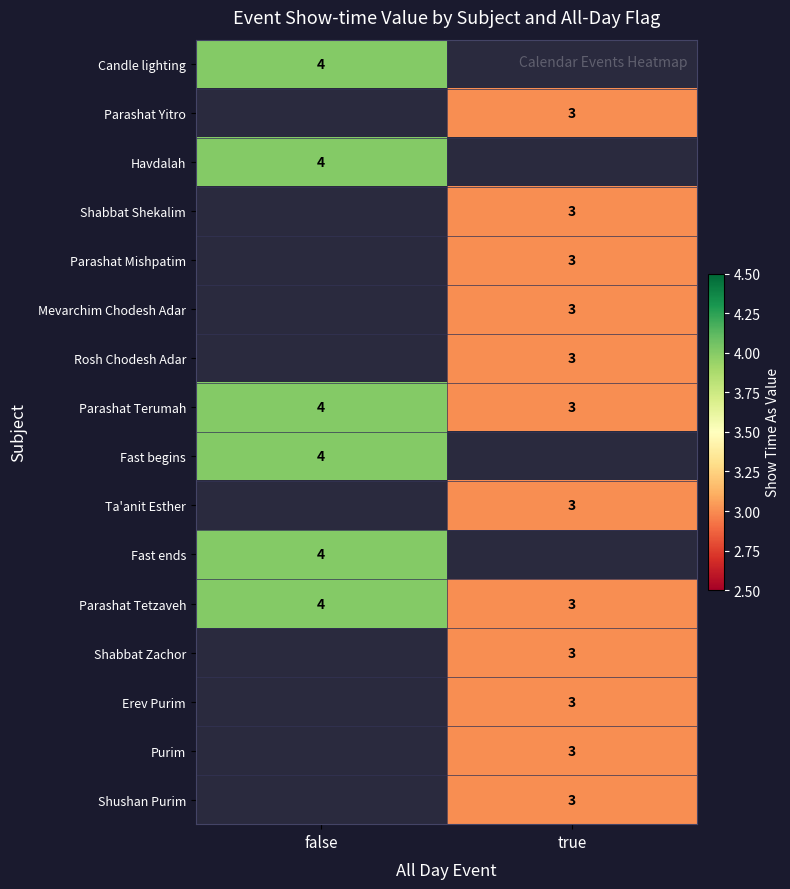

The Shushan Purim series shows 1 at true. True or false?

False